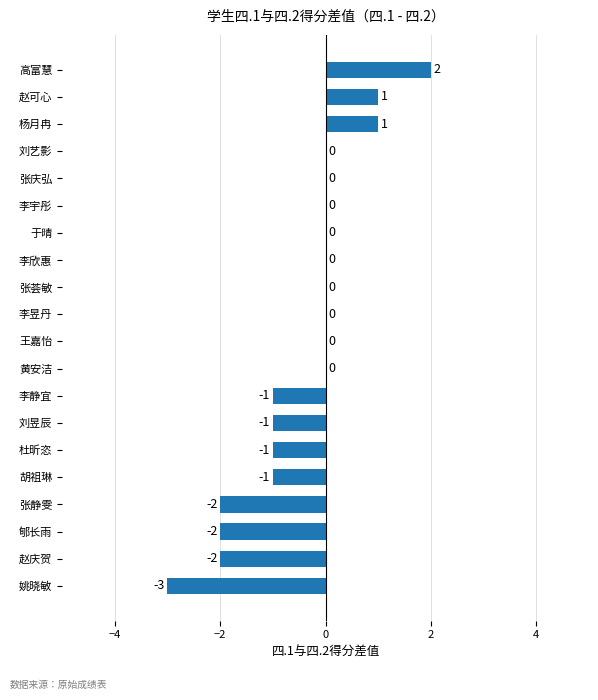

Count the number of categories in the chart.

20